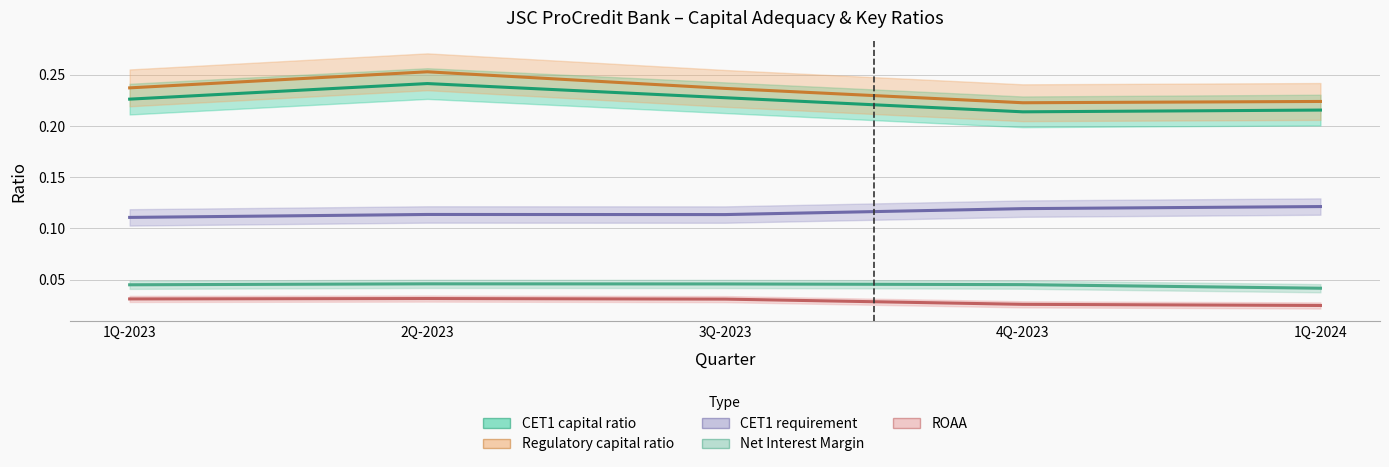

How many lines are shown in the chart?

5